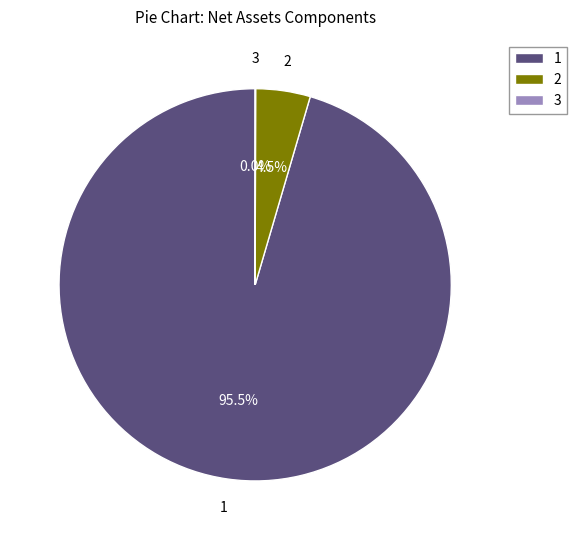

Is there any slice that represents more than half of the pie?

Yes